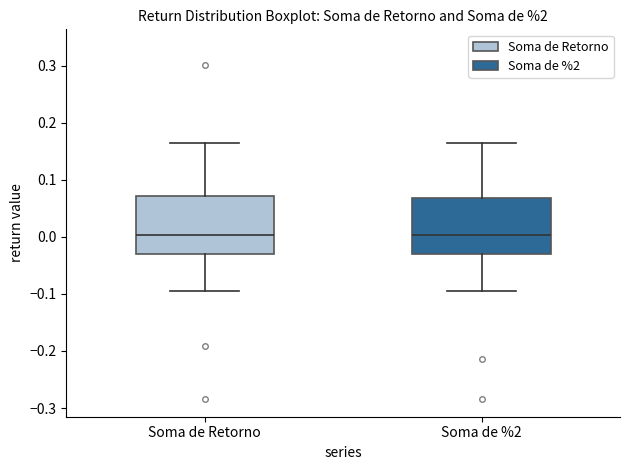

Reading left to right, read every box against the y-axis: the position of its median line, the range the box covers, and the ends of its whiskers. The values are not printed on the chart, so give them approximately, as read against the axis.

Soma de Retorno: median 0.00, box -0.03 to 0.07, whiskers -0.10 to 0.16
Soma de %2: median 0.00, box -0.03 to 0.07, whiskers -0.10 to 0.16